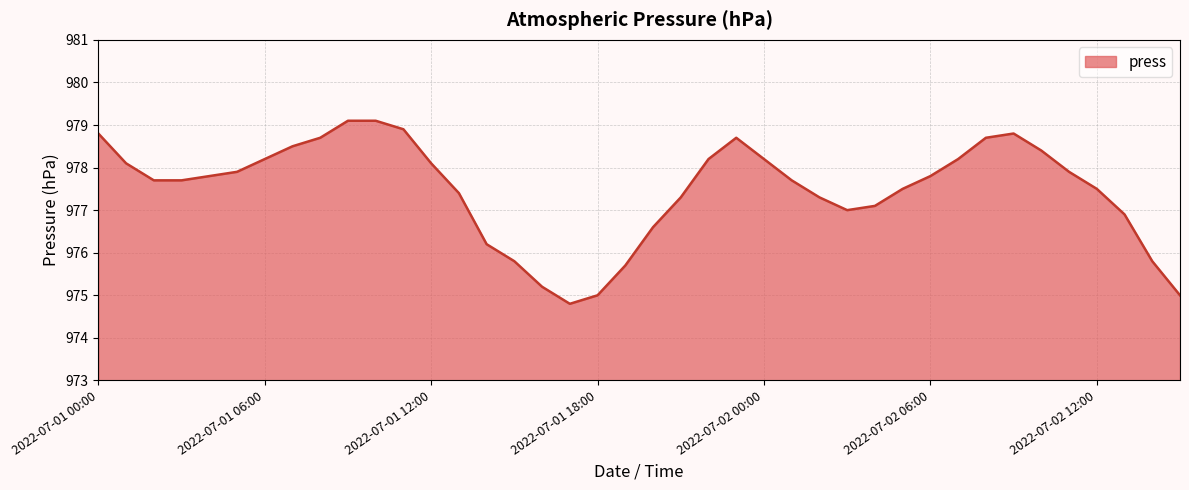

How many lines are shown in the chart?

1